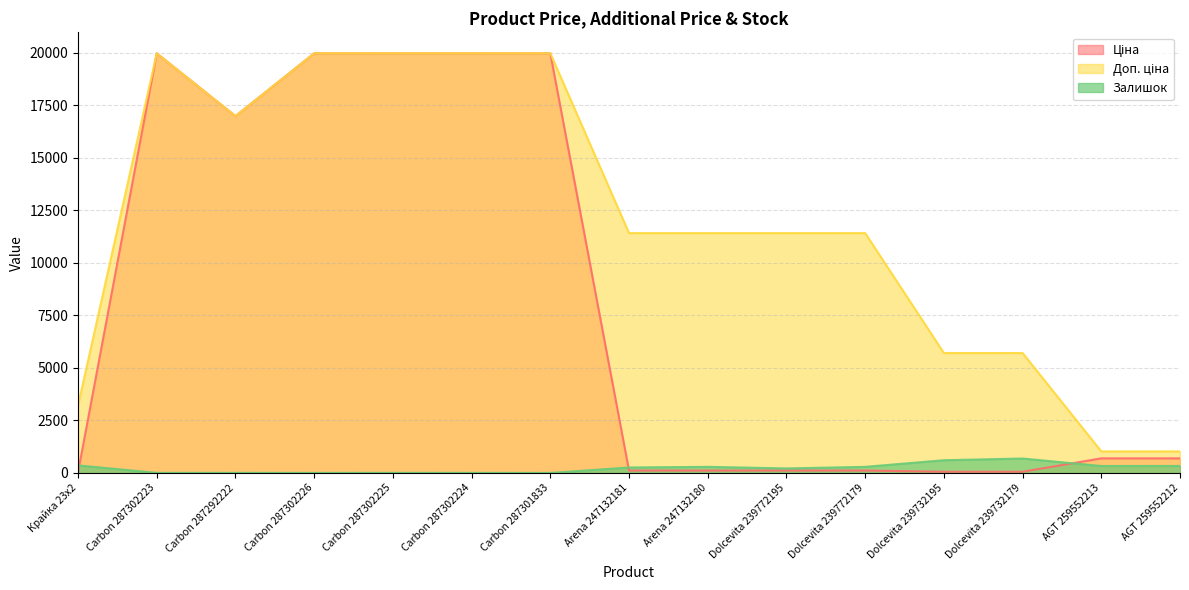

True or false: Доп. ціна and Залишок intersect in this chart.

False